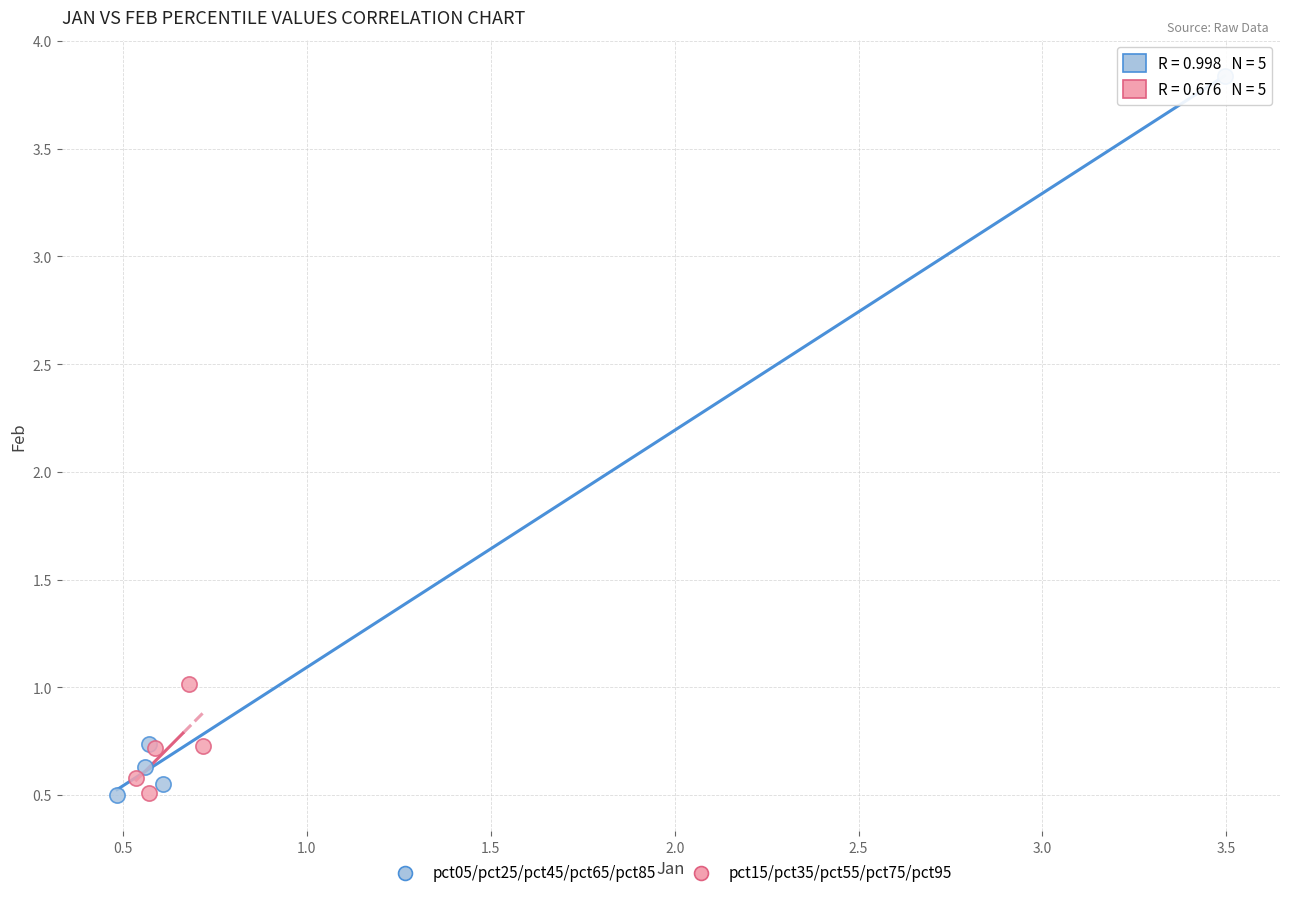

Which series has the widest spread of Y values?

pct05/pct25/pct45/pct65/pct85